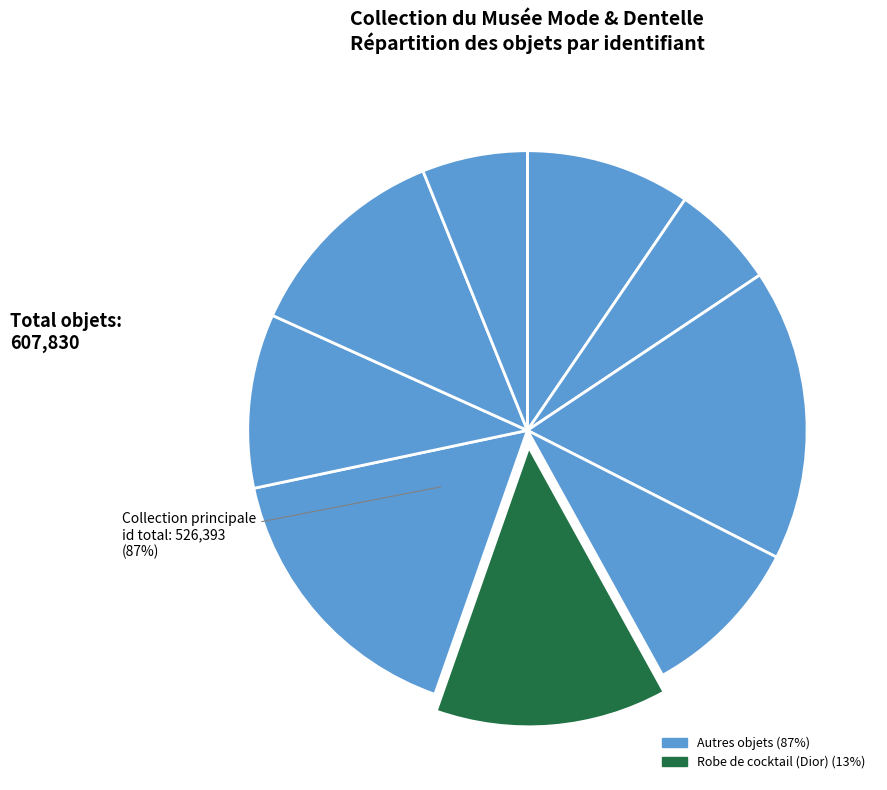

Does Robe de soir represent more than half of the total?

No